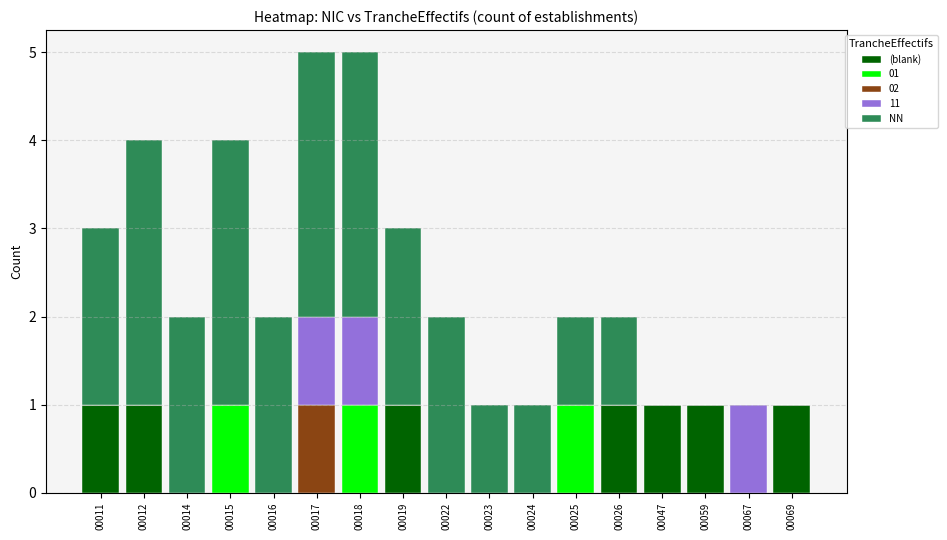

What is the total value across all series at 00011?

3